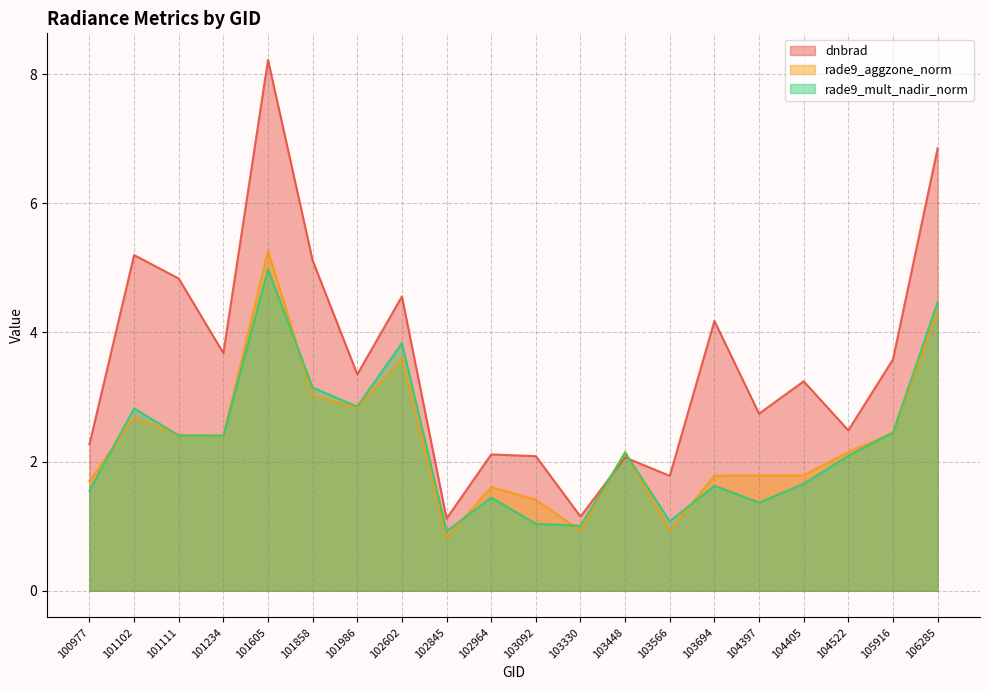

Reading right to left, what are all the values shown in this chart?

dnbrad: 6.9	3.6	2.5	3.2	2.7	4.2	1.8	2.1	1.1	2.1	2.1	1.1	4.6	3.4	5.1	8.2	3.7	4.8	5.2	2.3
rade9_aggzone_norm: 4.3	2.4	2.1	1.8	1.8	1.8	0.9	2.2	0.9	1.4	1.6	0.8	3.6	2.8	3.0	5.3	2.4	2.4	2.7	1.7
rade9_mult_nadir_norm: 4.5	2.4	2.1	1.7	1.4	1.6	1.1	2.1	1.0	1.0	1.4	0.9	3.8	2.9	3.1	5.0	2.4	2.4	2.8	1.6